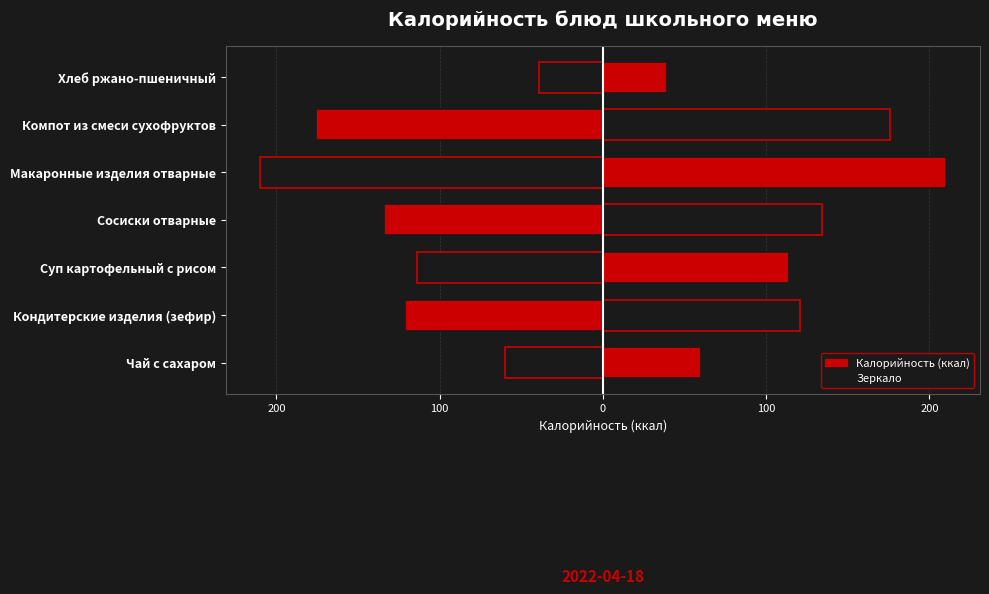

What is the sum of all Калорийность (отражение) values?

-854